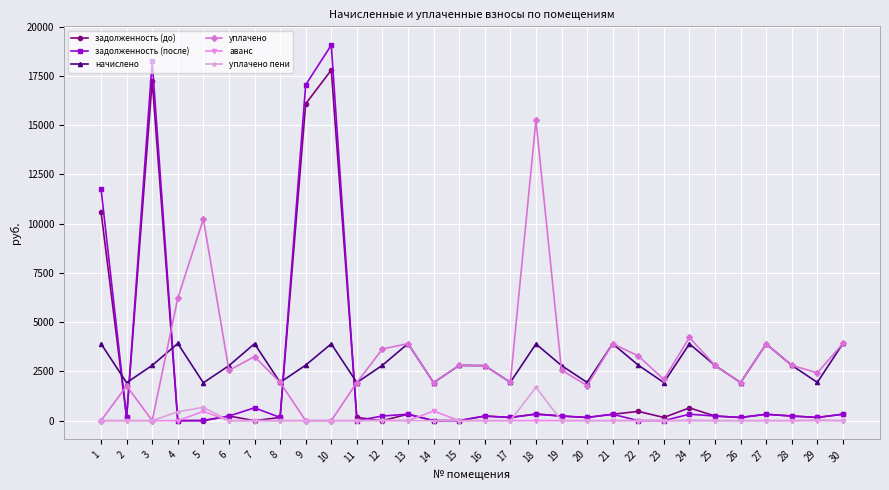

How many lines are shown in the chart?

6